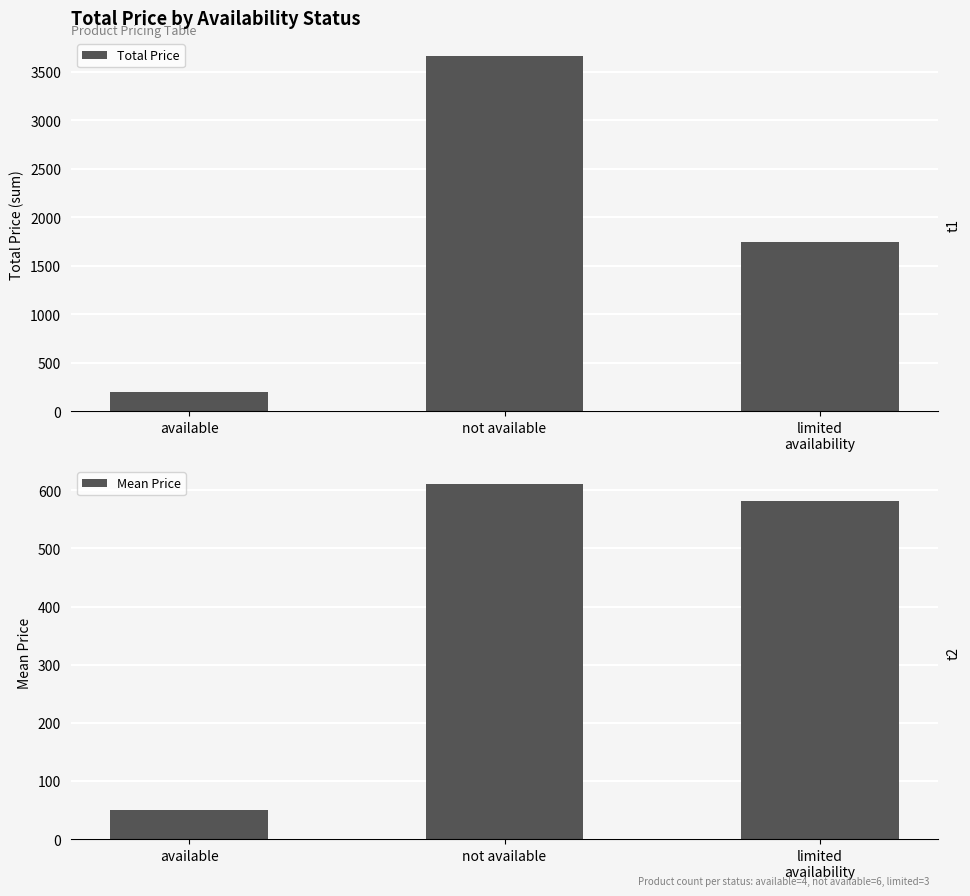

What is the total value across all series at available?

249.4